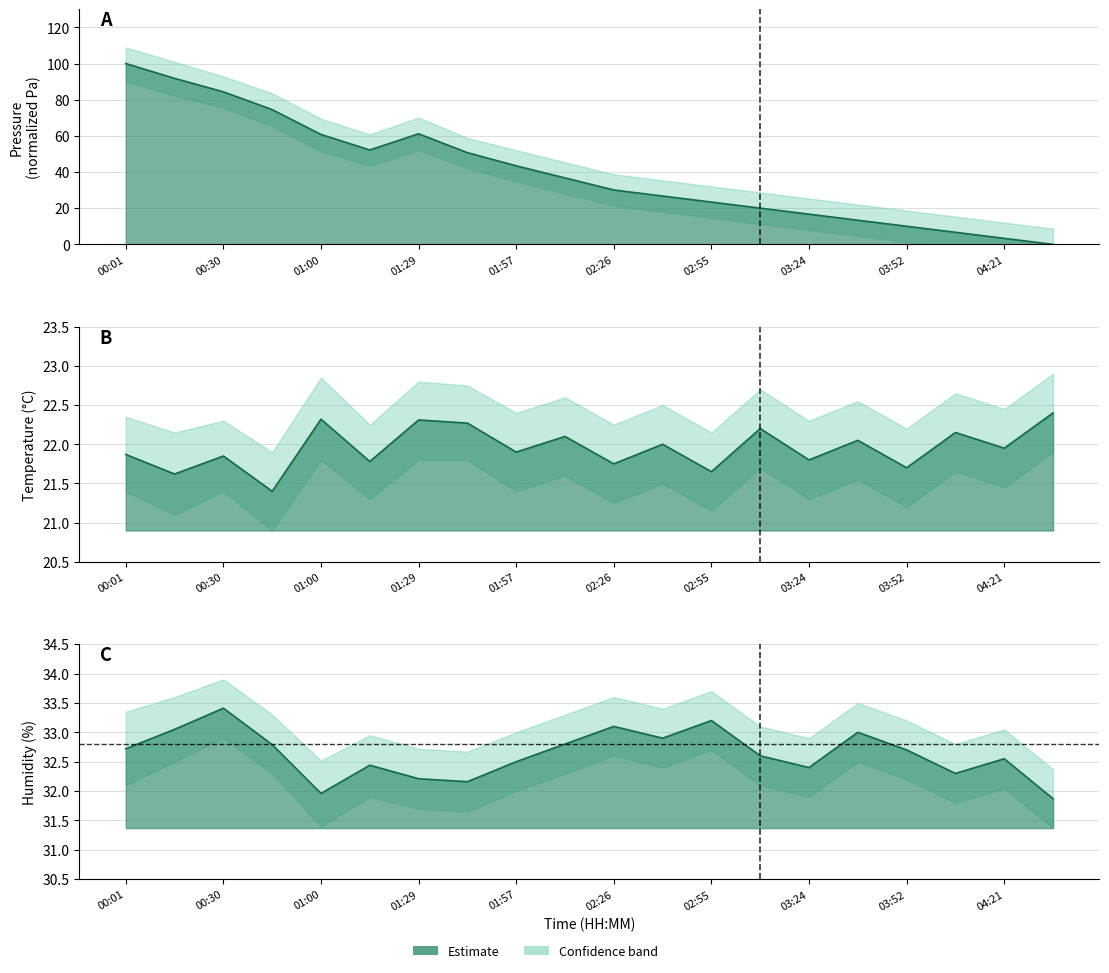

How many lines are shown in the chart?

3